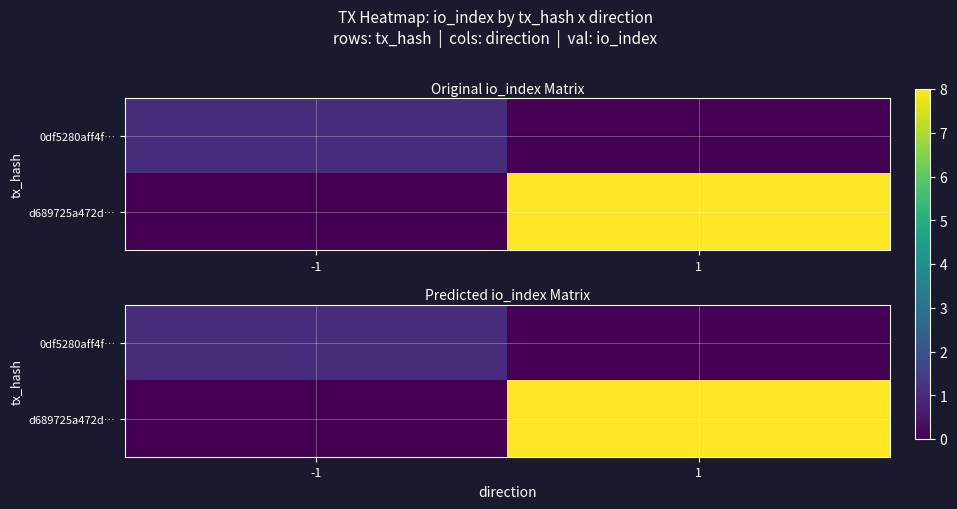

Which series has the widest spread of values?

d689725a472d…